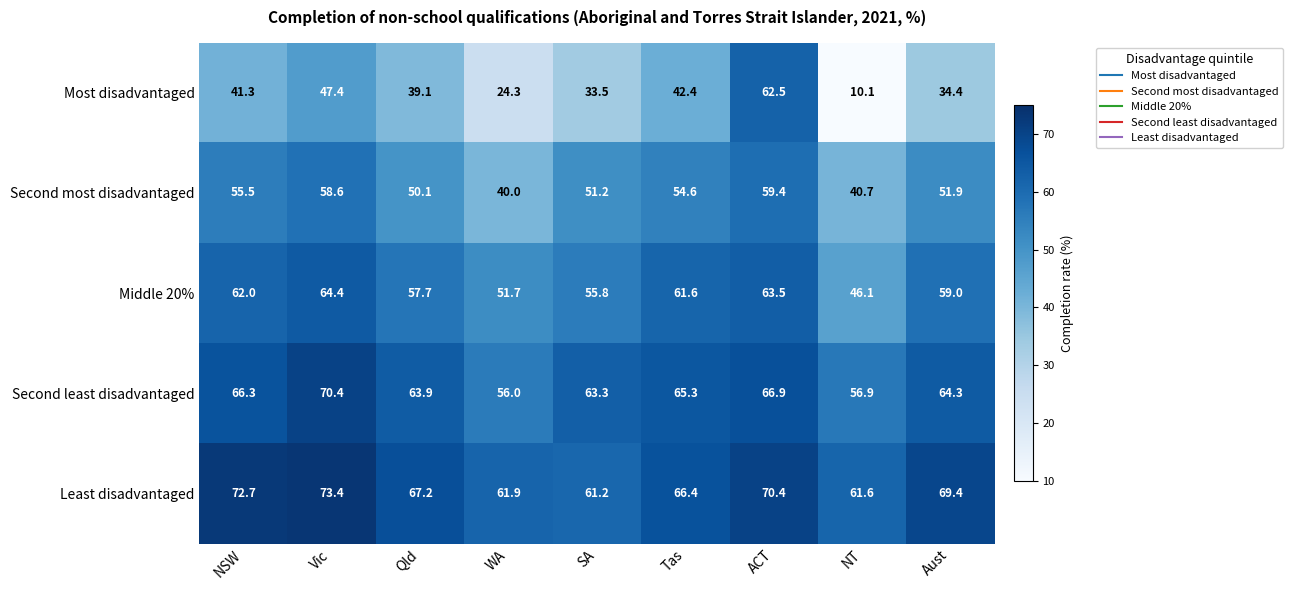

Which series has the widest spread of values?

Most disadvantaged